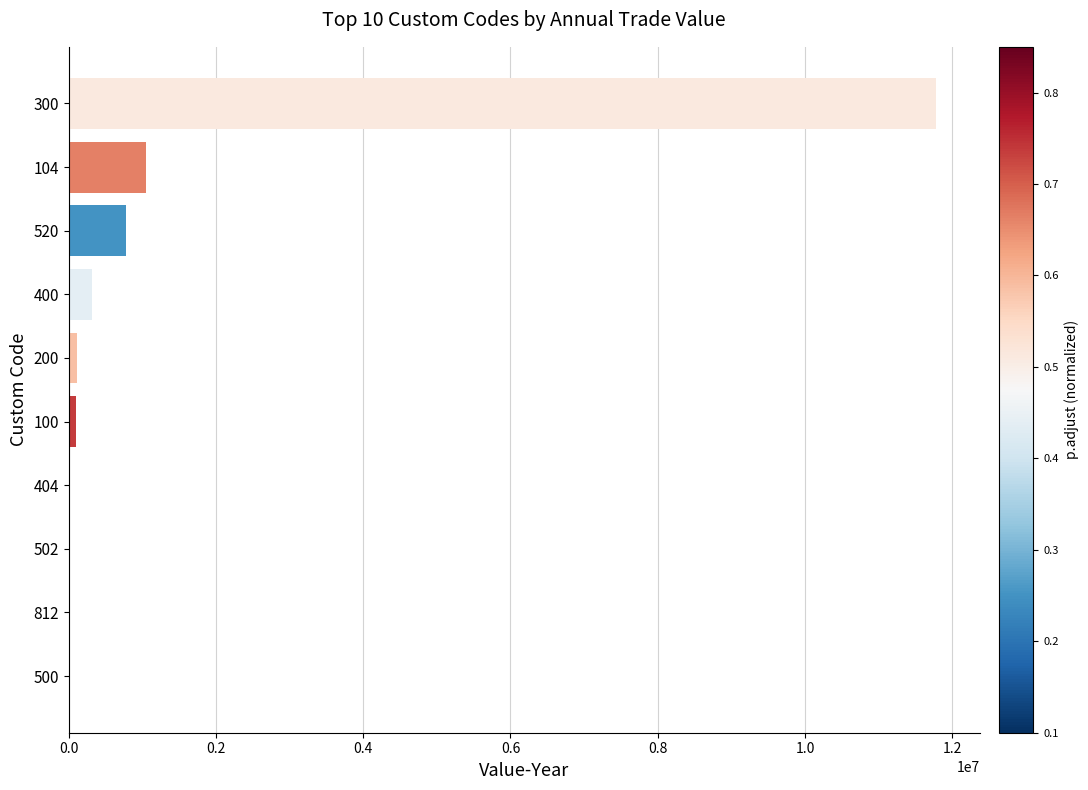

What is the maximum value shown in the chart?

11783324